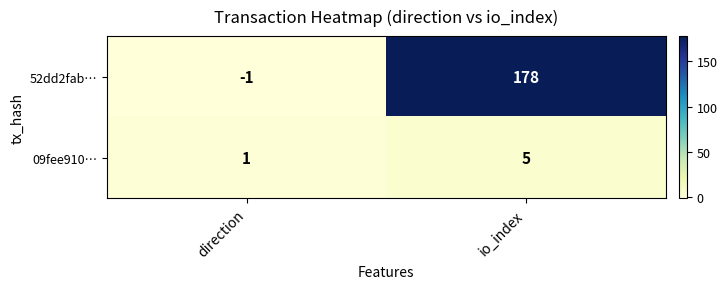

List the series in order of their peak value, highest first.

52dd2fab…, 09fee910…